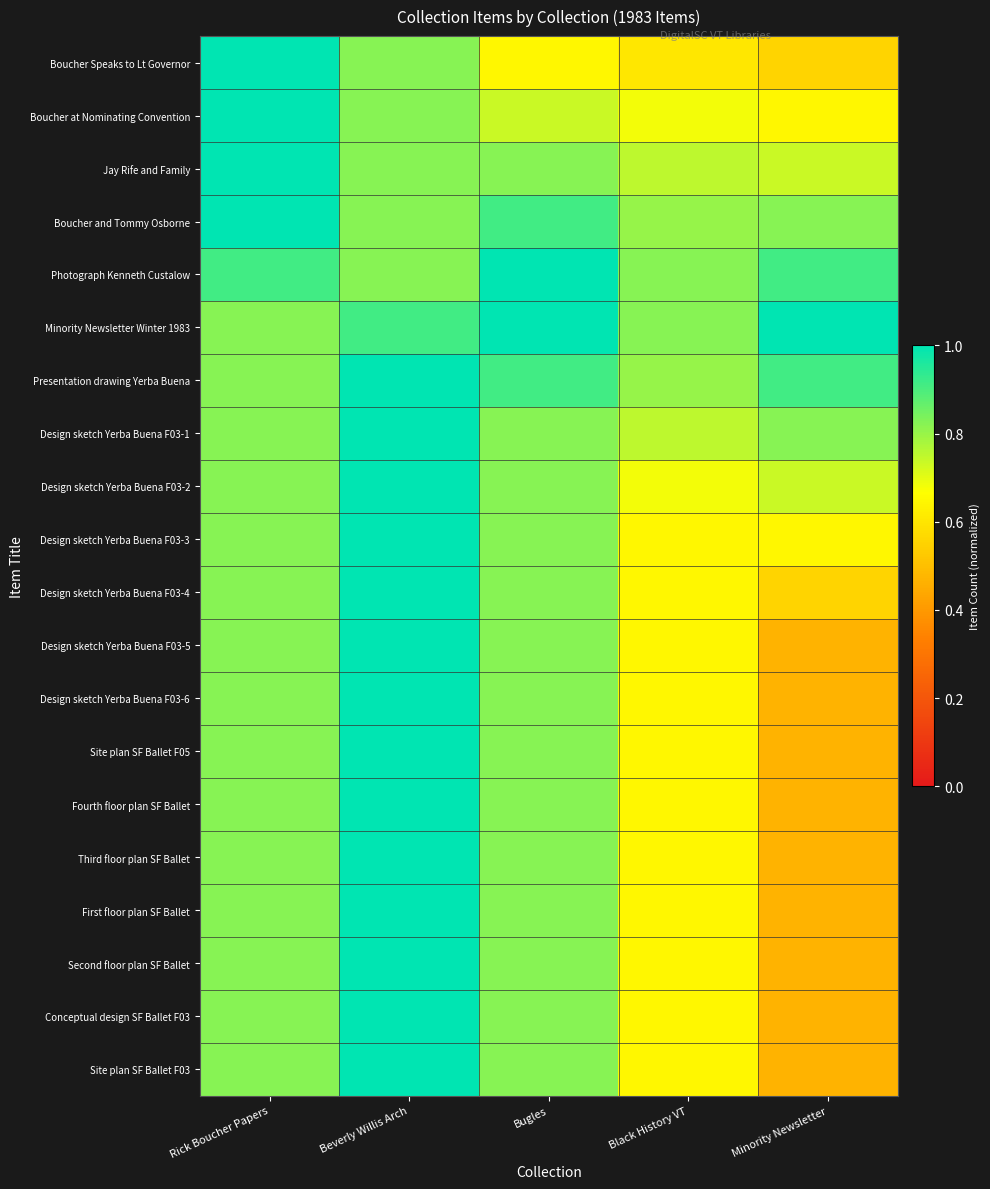

Reading left to right, extract all data points from this chart.

Boucher Speaks to Lt Governor: Rick Boucher Papers=1.0	Beverly Willis Arch=0.8	Bugles=0.6	Black History VT=0.6	Minority Newsletter=0.6
Boucher at Nominating Convention: Rick Boucher Papers=1.0	Beverly Willis Arch=0.8	Bugles=0.7	Black History VT=0.7	Minority Newsletter=0.6
Jay Rife and Family: Rick Boucher Papers=1.0	Beverly Willis Arch=0.8	Bugles=0.8	Black History VT=0.8	Minority Newsletter=0.7
Boucher and Tommy Osborne: Rick Boucher Papers=1.0	Beverly Willis Arch=0.8	Bugles=0.9	Black History VT=0.8	Minority Newsletter=0.8
Photograph Kenneth Custalow: Rick Boucher Papers=0.9	Beverly Willis Arch=0.8	Bugles=1.0	Black History VT=0.8	Minority Newsletter=0.9
Minority Newsletter Winter 1983: Rick Boucher Papers=0.8	Beverly Willis Arch=0.9	Bugles=1.0	Black History VT=0.8	Minority Newsletter=1.0
Presentation drawing Yerba Buena: Rick Boucher Papers=0.8	Beverly Willis Arch=1.0	Bugles=0.9	Black History VT=0.8	Minority Newsletter=0.9
Design sketch Yerba Buena F03-1: Rick Boucher Papers=0.8	Beverly Willis Arch=1.0	Bugles=0.8	Black History VT=0.8	Minority Newsletter=0.8
Design sketch Yerba Buena F03-2: Rick Boucher Papers=0.8	Beverly Willis Arch=1.0	Bugles=0.8	Black History VT=0.7	Minority Newsletter=0.7
Design sketch Yerba Buena F03-3: Rick Boucher Papers=0.8	Beverly Willis Arch=1.0	Bugles=0.8	Black History VT=0.6	Minority Newsletter=0.6
Design sketch Yerba Buena F03-4: Rick Boucher Papers=0.8	Beverly Willis Arch=1.0	Bugles=0.8	Black History VT=0.6	Minority Newsletter=0.6
Design sketch Yerba Buena F03-5: Rick Boucher Papers=0.8	Beverly Willis Arch=1.0	Bugles=0.8	Black History VT=0.6	Minority Newsletter=0.5
Design sketch Yerba Buena F03-6: Rick Boucher Papers=0.8	Beverly Willis Arch=1.0	Bugles=0.8	Black History VT=0.6	Minority Newsletter=0.5
Site plan SF Ballet F05: Rick Boucher Papers=0.8	Beverly Willis Arch=1.0	Bugles=0.8	Black History VT=0.6	Minority Newsletter=0.5
Fourth floor plan SF Ballet: Rick Boucher Papers=0.8	Beverly Willis Arch=1.0	Bugles=0.8	Black History VT=0.6	Minority Newsletter=0.5
Third floor plan SF Ballet: Rick Boucher Papers=0.8	Beverly Willis Arch=1.0	Bugles=0.8	Black History VT=0.6	Minority Newsletter=0.5
First floor plan SF Ballet: Rick Boucher Papers=0.8	Beverly Willis Arch=1.0	Bugles=0.8	Black History VT=0.6	Minority Newsletter=0.5
Second floor plan SF Ballet: Rick Boucher Papers=0.8	Beverly Willis Arch=1.0	Bugles=0.8	Black History VT=0.6	Minority Newsletter=0.5
Conceptual design SF Ballet F03: Rick Boucher Papers=0.8	Beverly Willis Arch=1.0	Bugles=0.8	Black History VT=0.6	Minority Newsletter=0.5
Site plan SF Ballet F03: Rick Boucher Papers=0.8	Beverly Willis Arch=1.0	Bugles=0.8	Black History VT=0.6	Minority Newsletter=0.5